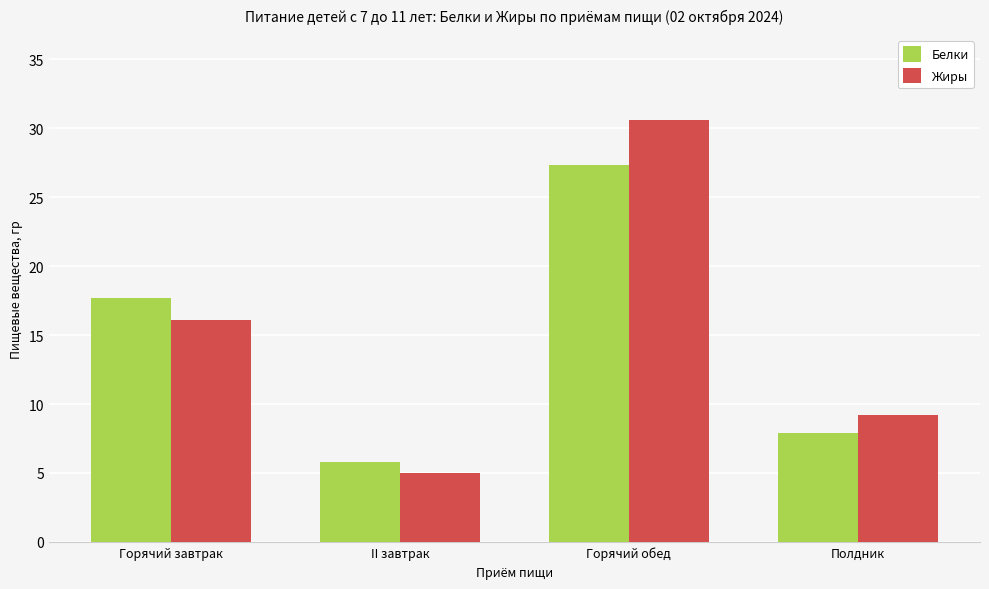

At which category does the chart reach its minimum across all series?

II завтрак